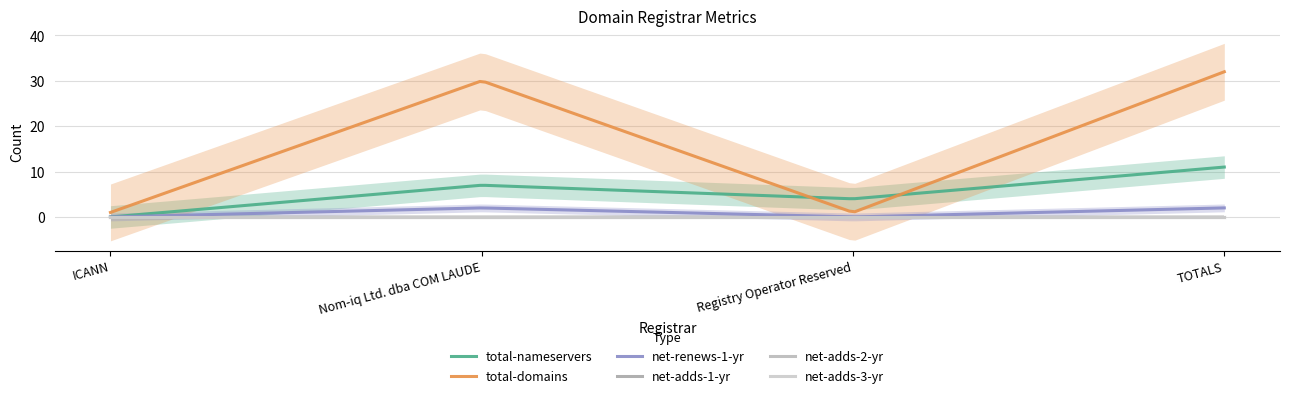

Reading left to right, transcribe all the data shown in this chart.

total-nameservers: 0	7	4	11
total-domains: 1	30	1	32
net-renews-1-yr: 0	2	0	2
net-adds-1-yr: 0	0	0	0
net-adds-2-yr: 0	0	0	0
net-adds-3-yr: 0	0	0	0